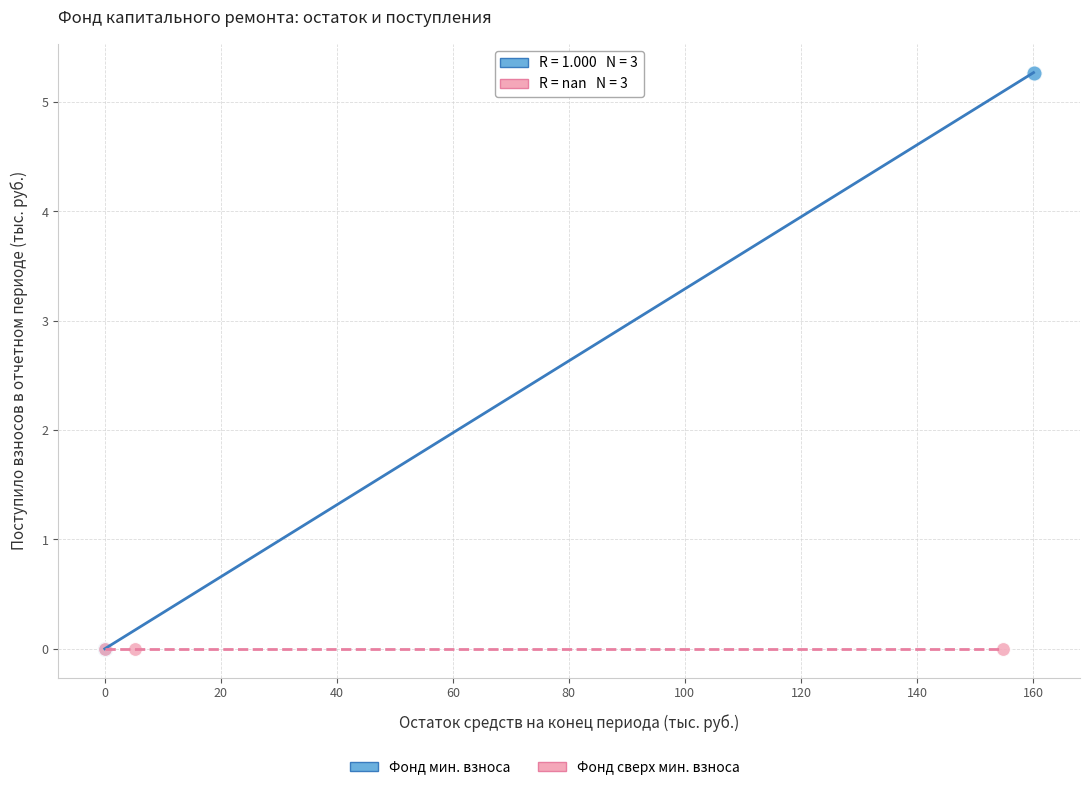

Which series reaches the maximum Y coordinate?

Фонд мин. взноса